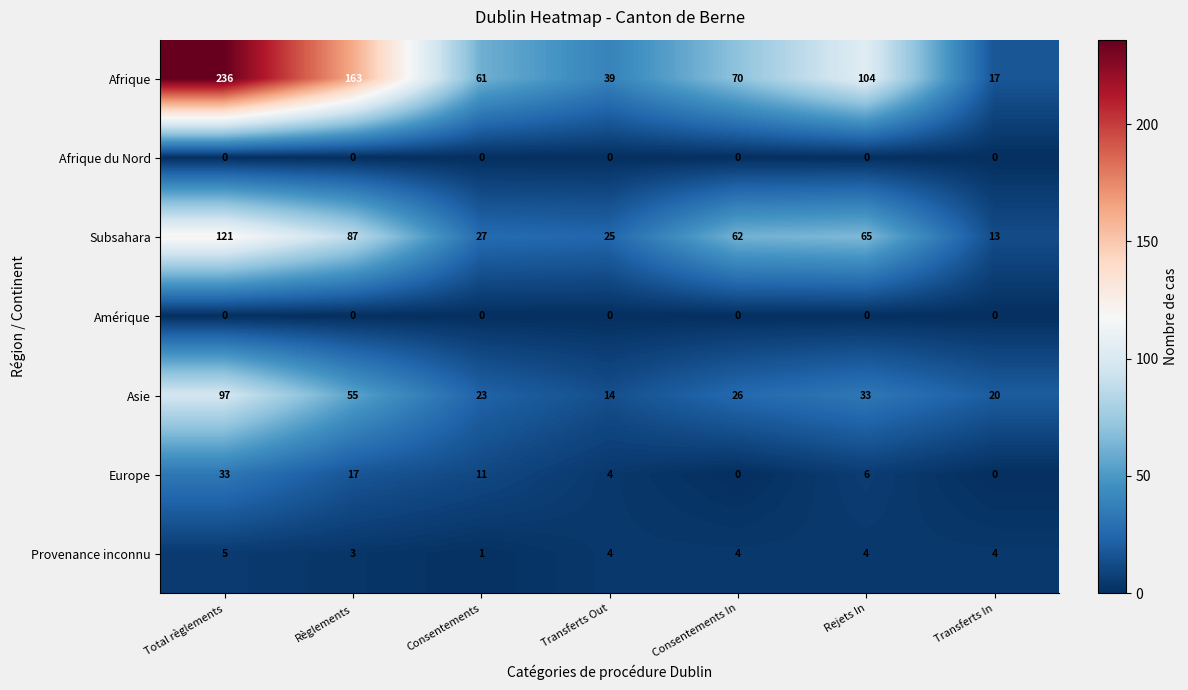

The value of Asie at Consentements is 32. True or false?

False